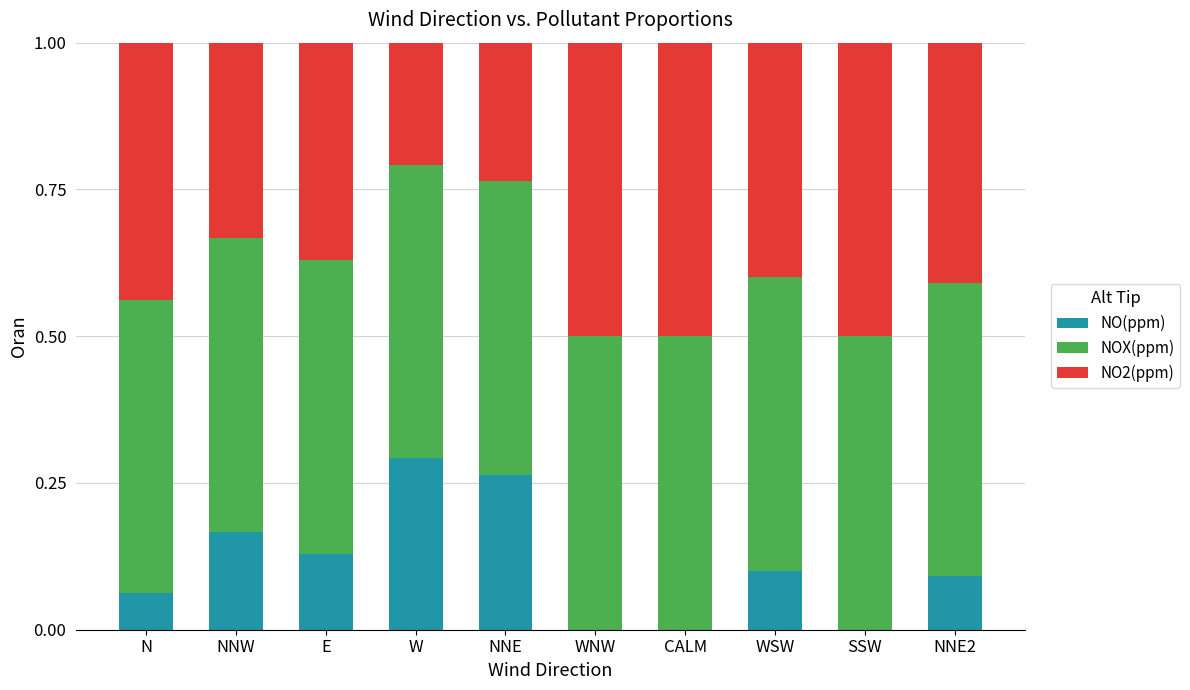

Is it true that NO(ppm) equals 0.2 at CALM?

False